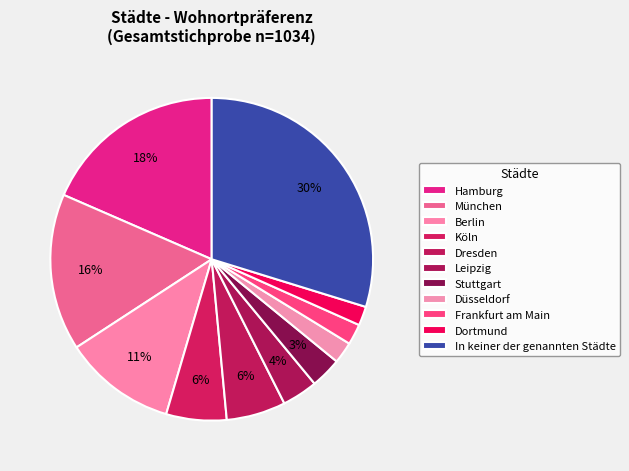

Combined, do Düsseldorf and Dresden account for over 50%?

No